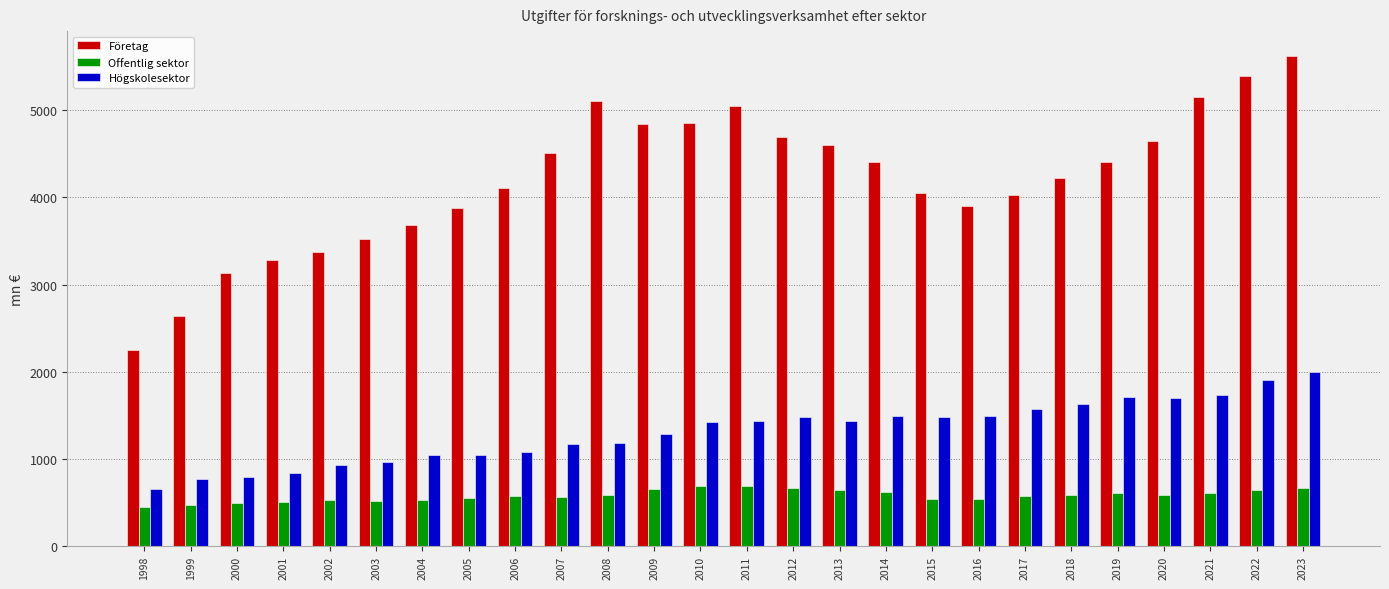

What is the difference between the second highest and minimum values in the Högskolesektor series?

1244.1